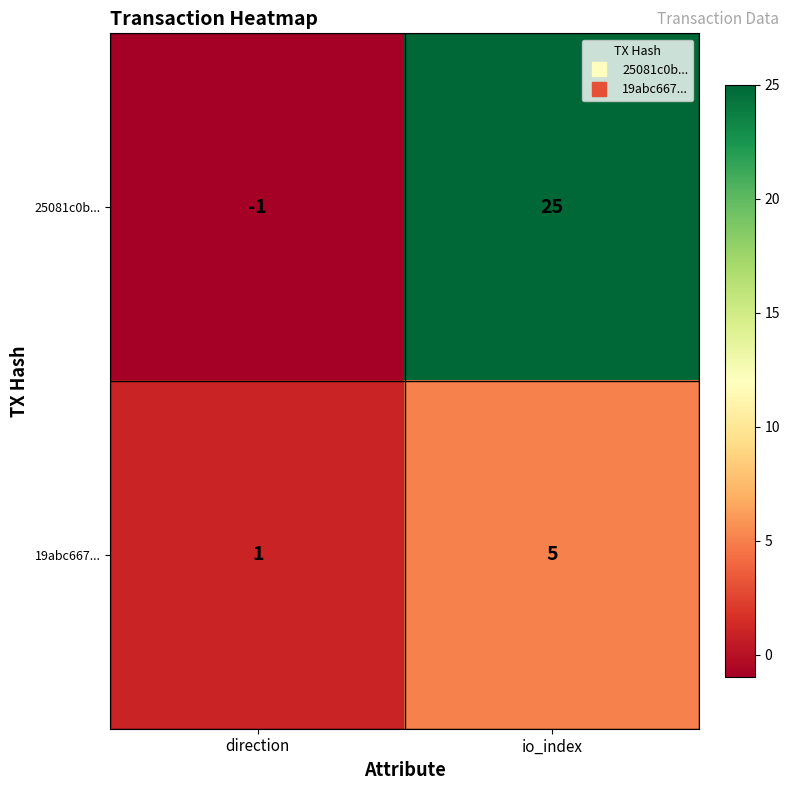

Reading left to right, extract all data points from this chart.

25081c0b...: -1	25
19abc667...: 1	5